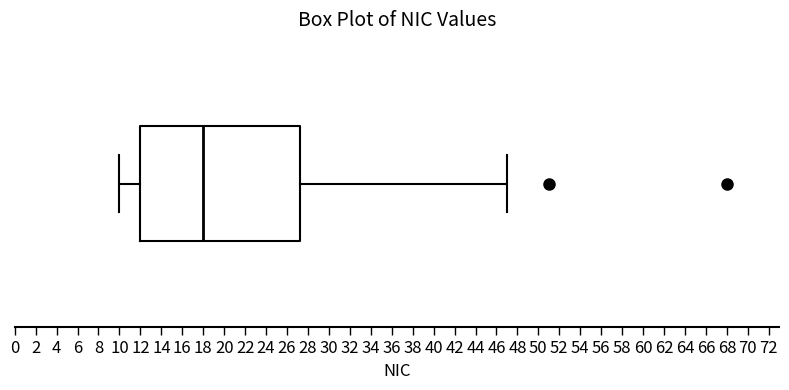

Transcribe this box plot: give where the median line is, the range the box spans, and where the two whiskers end, as read against the x-axis. The values are not printed on the chart, so give them approximately, as read against the axis.

median 18.0, box 12.0 to 27.2, whiskers 10.0 to 47.0